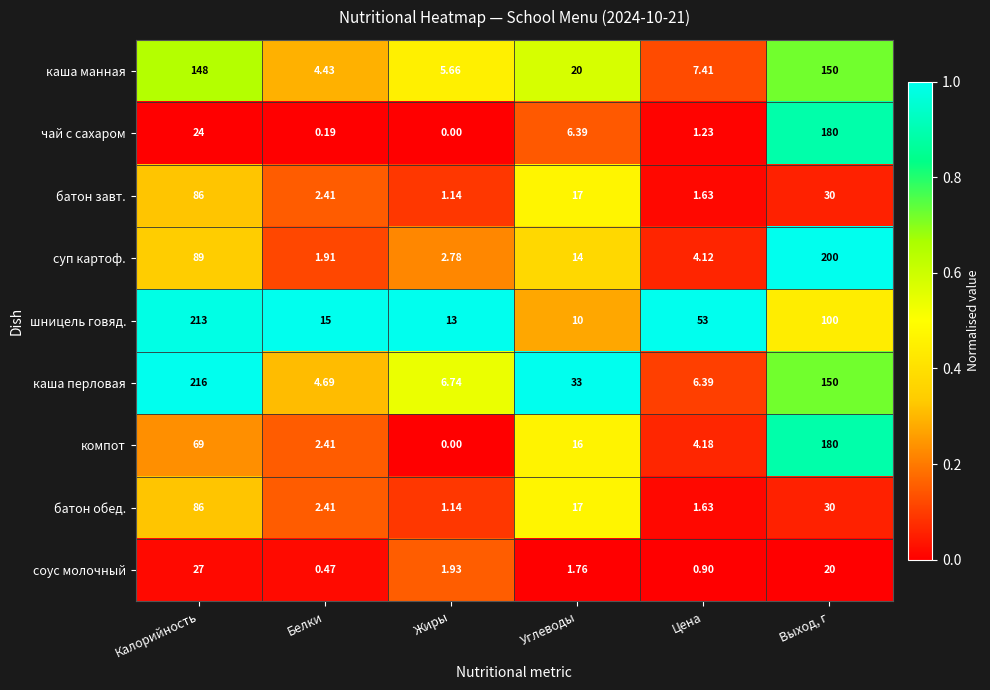

At which category is the sum across all series the highest?

Выход, г